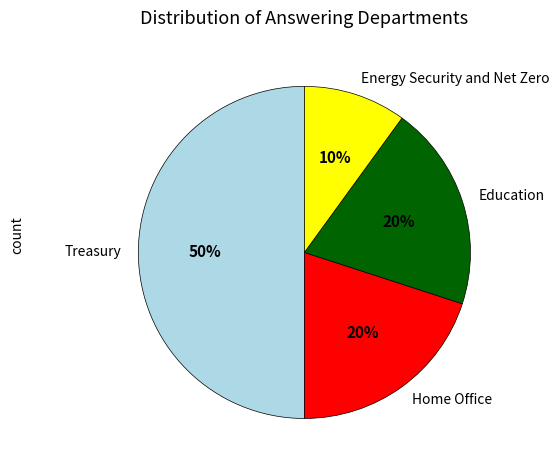

To the nearest percent, what percentage of the pie is Treasury?

50%